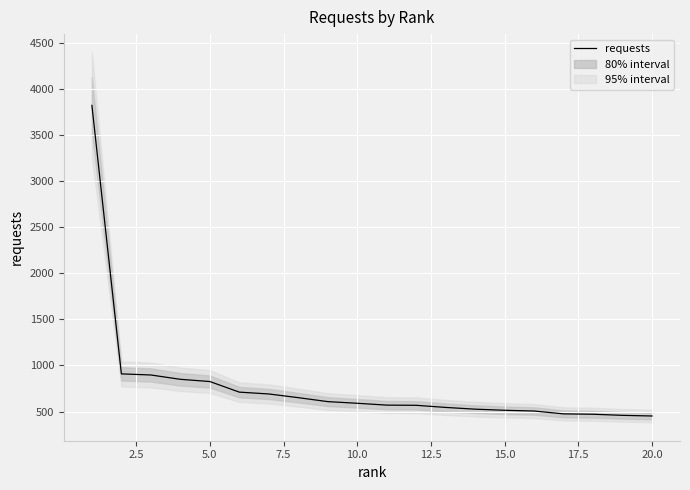

Does the chart display data point markers on the line(s)?

No